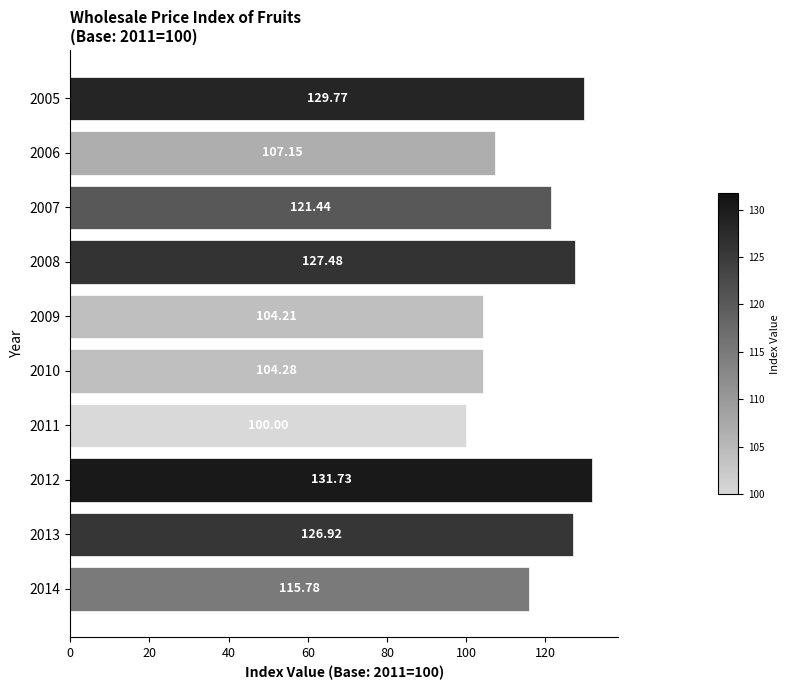

What is the ratio of the value at 2010 to the value at 2009?

1.0